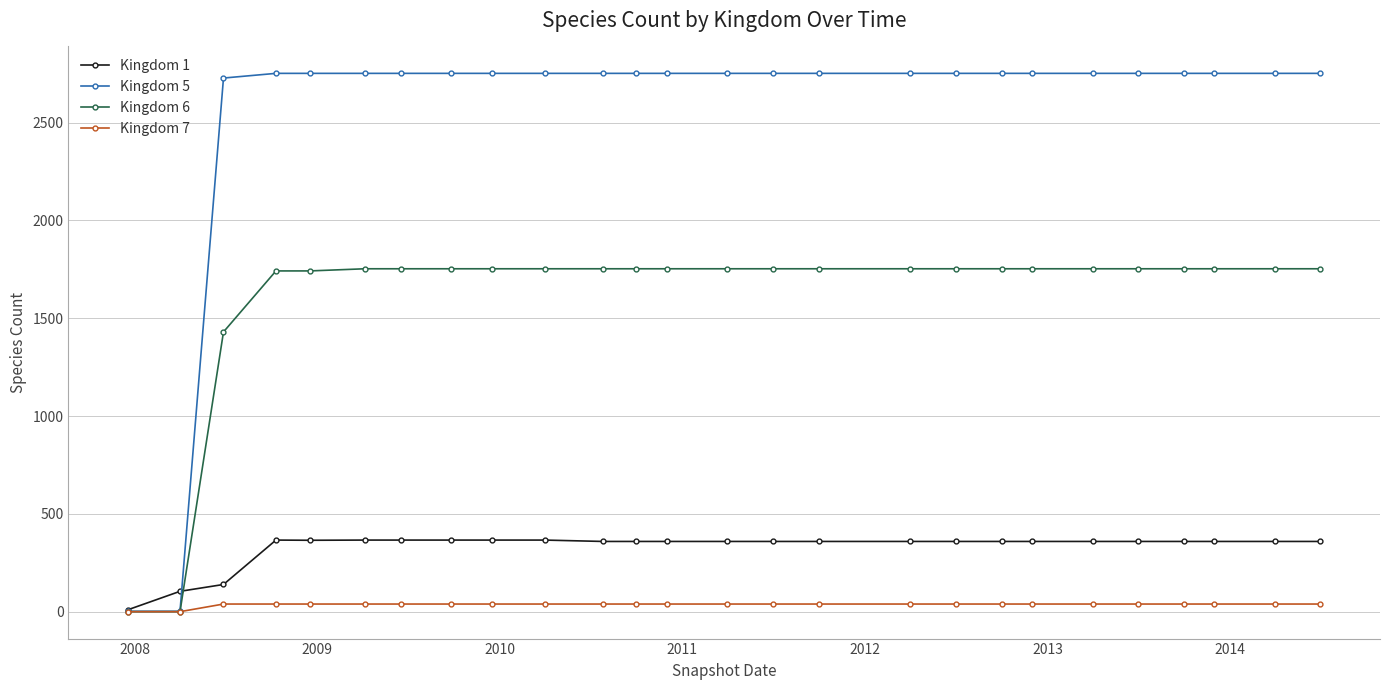

Which series has the largest range (max minus min)?

Kingdom 5